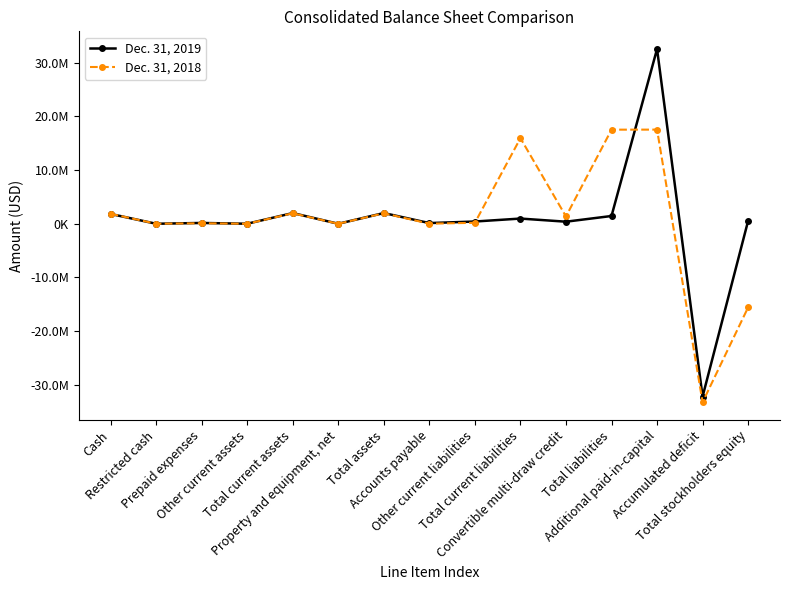

Reading left to right, extract all data points from this chart.

Dec. 31, 2019: 1829977	4538	152695	7550	1994760	1983	1996743	129809	420406	970818	387070	1448685	32538445	-32173282	548058
Dec. 31, 2018: 1853373	4512	93193	2609	1953687	3445	1957132	15597	184461	15938971	1360960	17519384	17528947	-33225107	-15562252